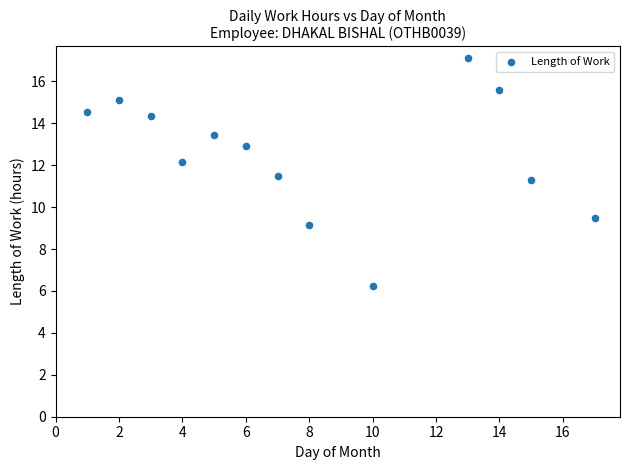

What Y value in the scatter plot is closest to 11?

11.3